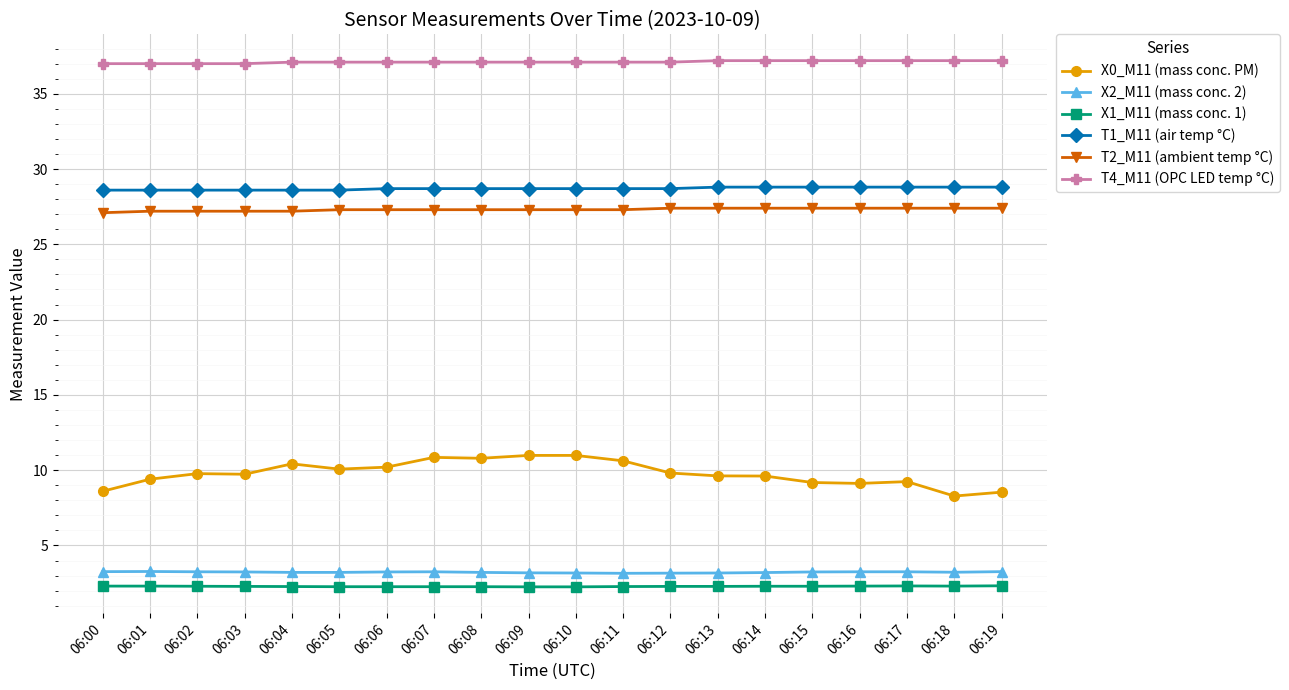

Is this an area chart (filled region under the line)?

No